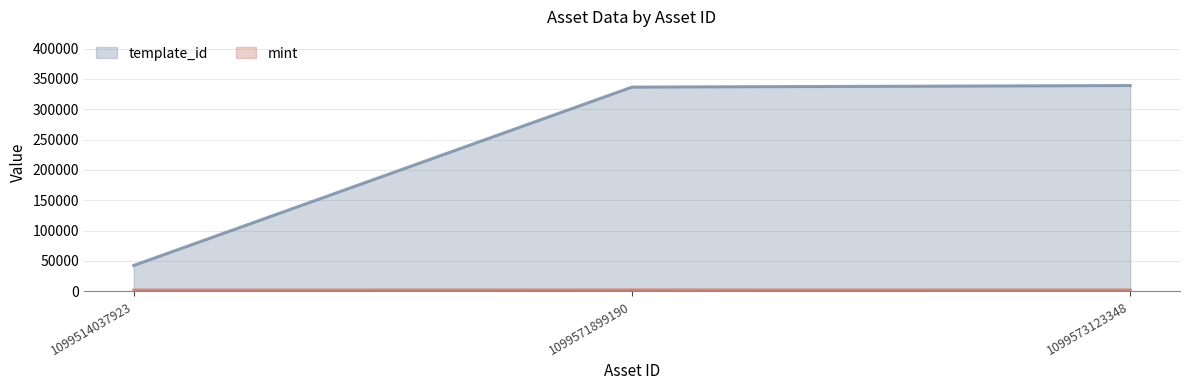

What is the difference between the maximum and minimum values in the template_id series?

296808